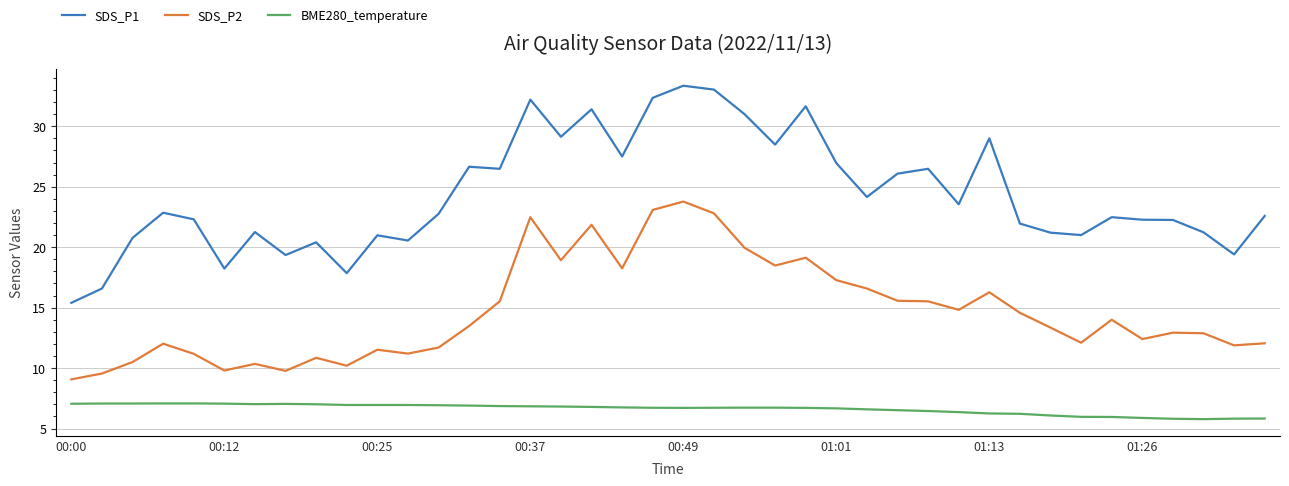

List the series in order of their overall mean, lowest first.

BME280_temperature, SDS_P2, SDS_P1